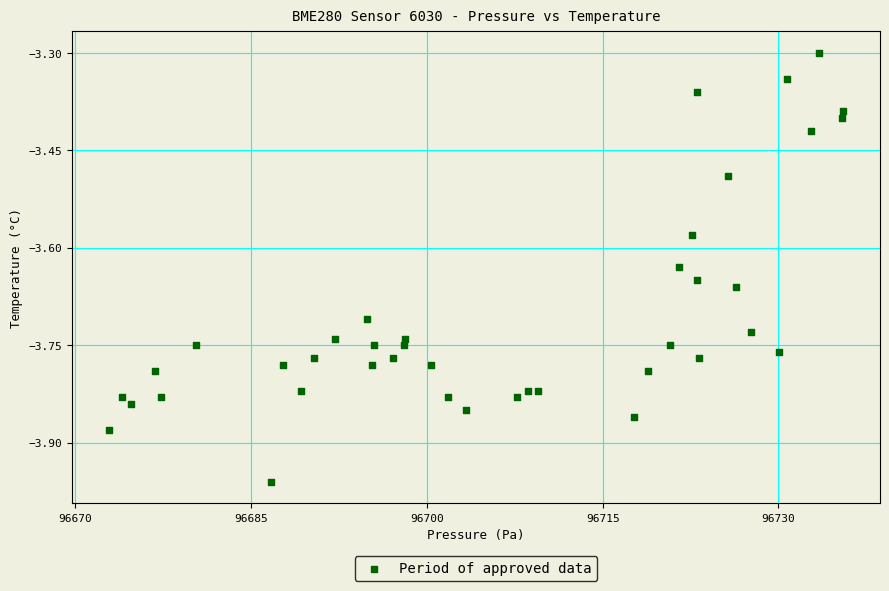

What is the range of Y values (max minus min)?

0.7